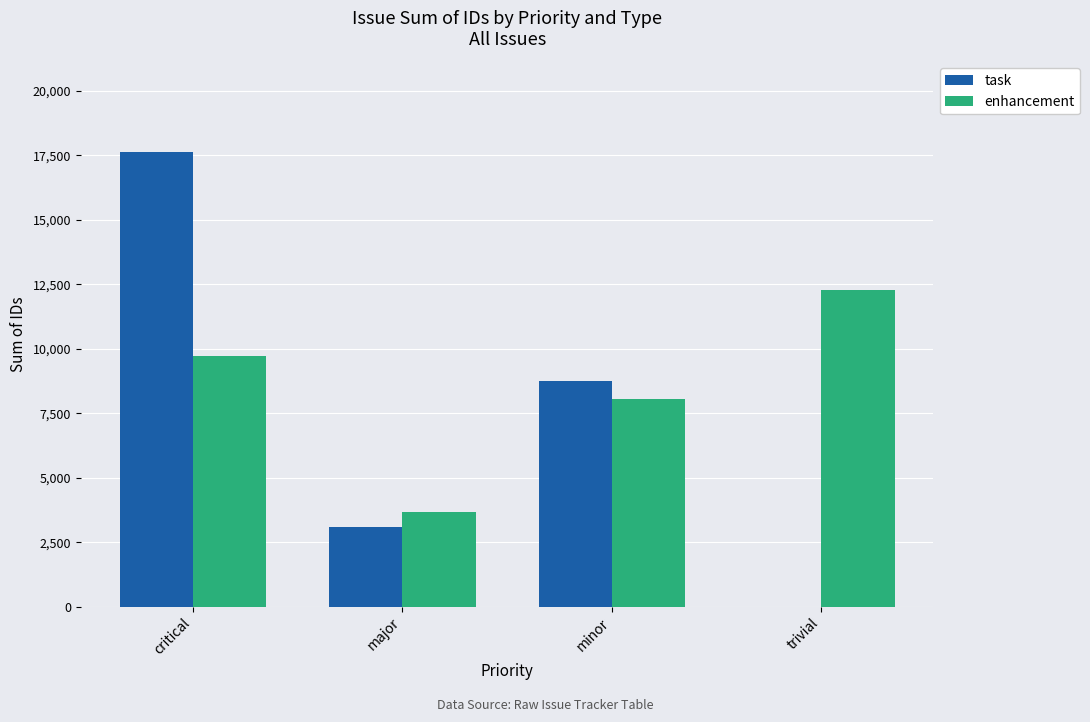

What is the sum of the task values at critical and minor?

26386